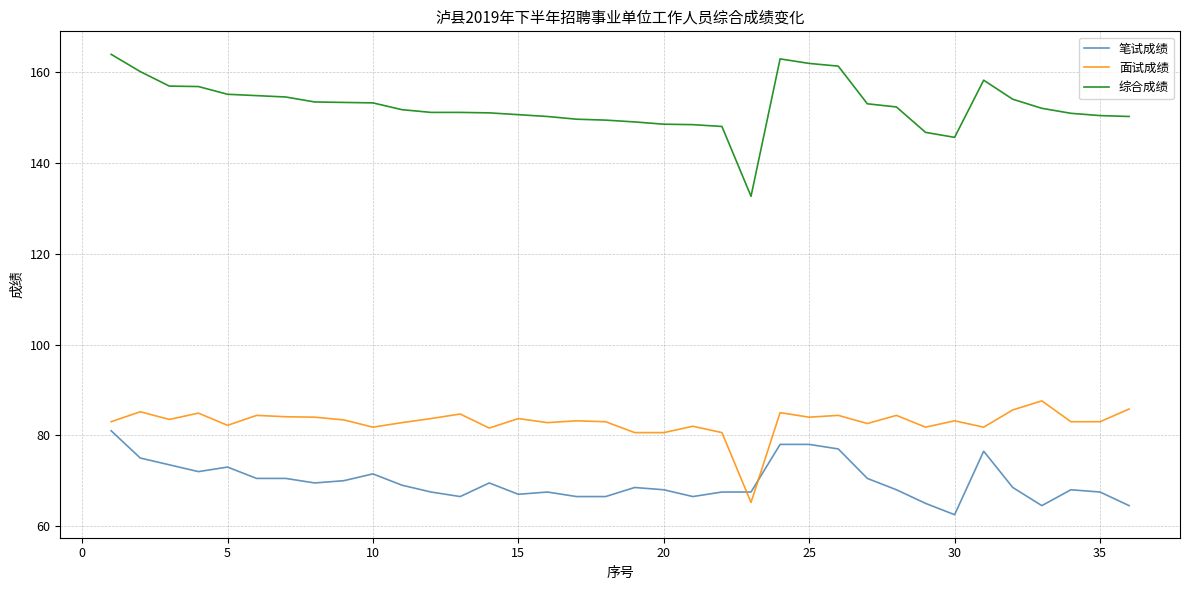

True or false: 综合成绩 and 面试成绩 cross at least once.

False